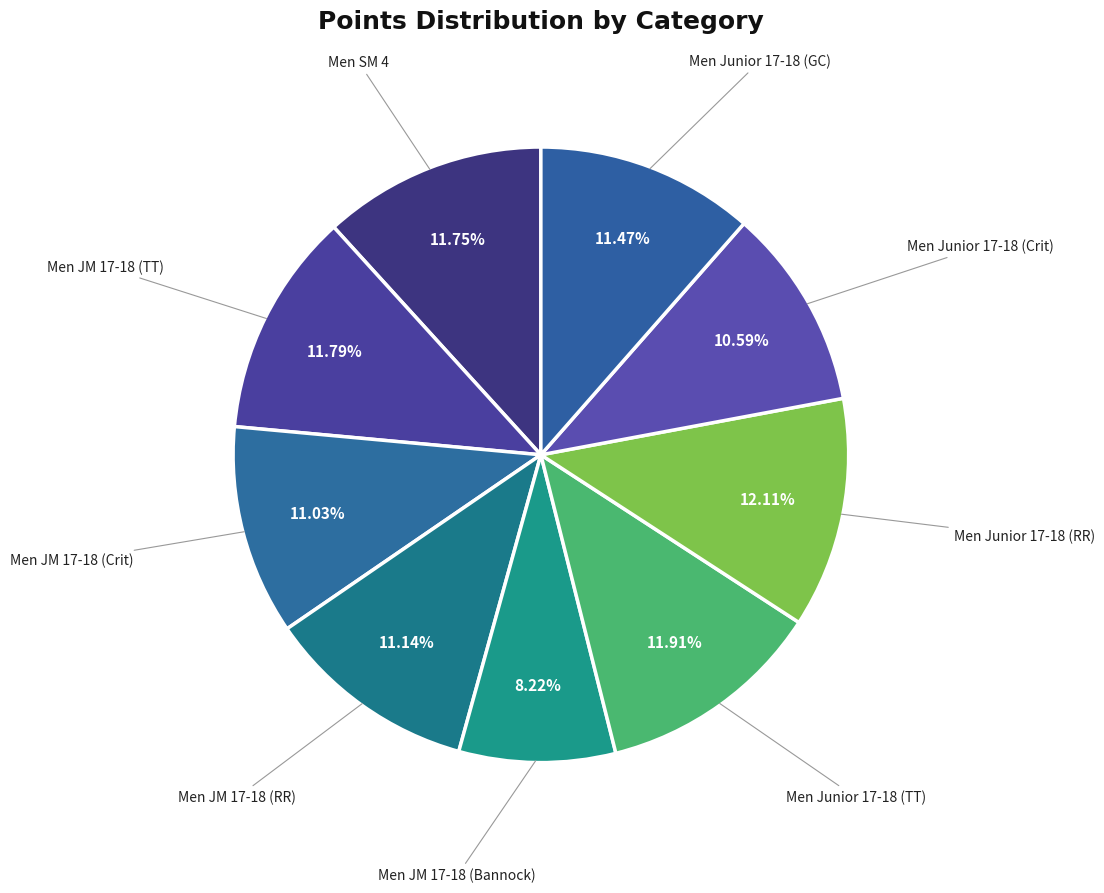

How many slices are in this pie chart?

9